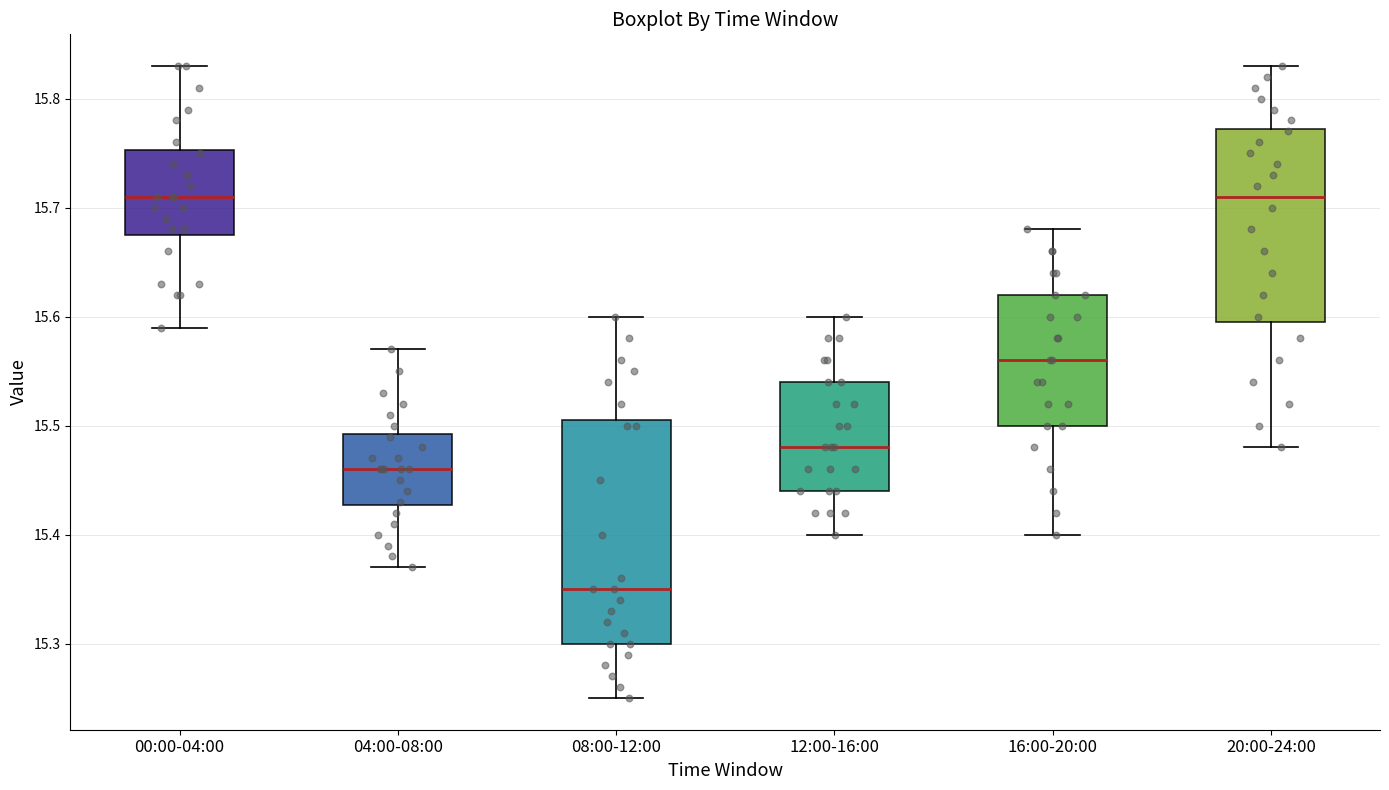

Reading left to right, transcribe this box plot: for each box, give where its median line is, the range the box spans, and where its two whiskers end, as read against the y-axis. The values are not printed on the chart, so give them approximately, as read against the axis.

00:00-04:00: median 15.71, box 15.68 to 15.75, whiskers 15.59 to 15.83
04:00-08:00: median 15.46, box 15.43 to 15.49, whiskers 15.37 to 15.57
08:00-12:00: median 15.35, box 15.30 to 15.51, whiskers 15.25 to 15.60
12:00-16:00: median 15.48, box 15.44 to 15.54, whiskers 15.40 to 15.60
16:00-20:00: median 15.56, box 15.50 to 15.62, whiskers 15.40 to 15.68
20:00-24:00: median 15.71, box 15.60 to 15.77, whiskers 15.48 to 15.83